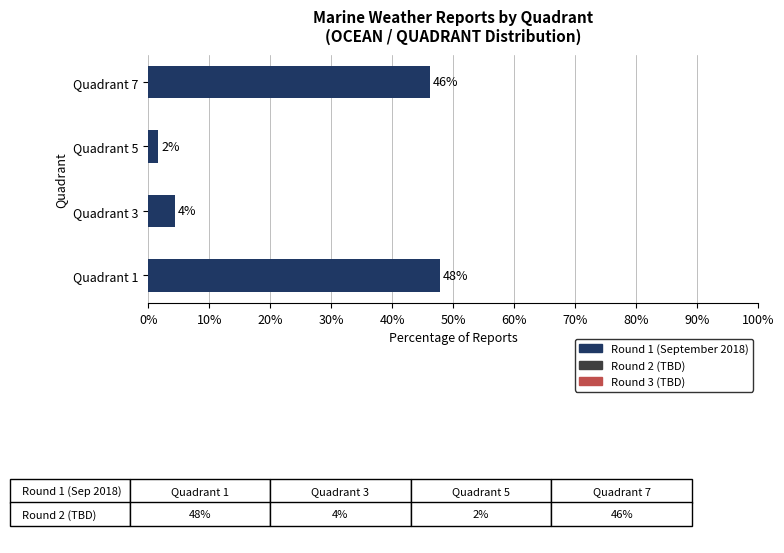

Between Quadrant 7 and Quadrant 3, which is larger?

Quadrant 7